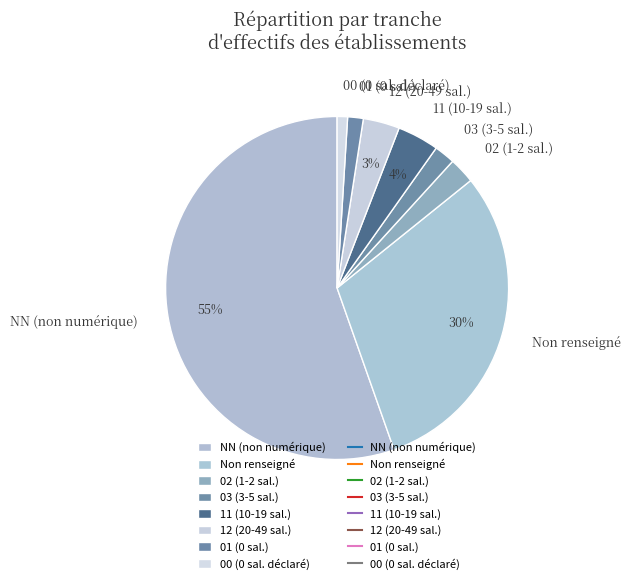

To the nearest percent, what portion does 12 (20-49 sal.) represent?

3%